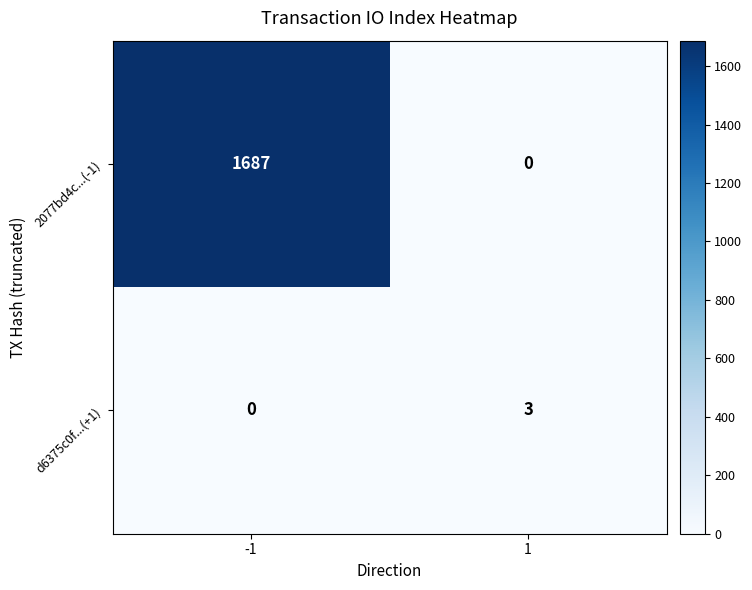

How many data points does each series have?

2